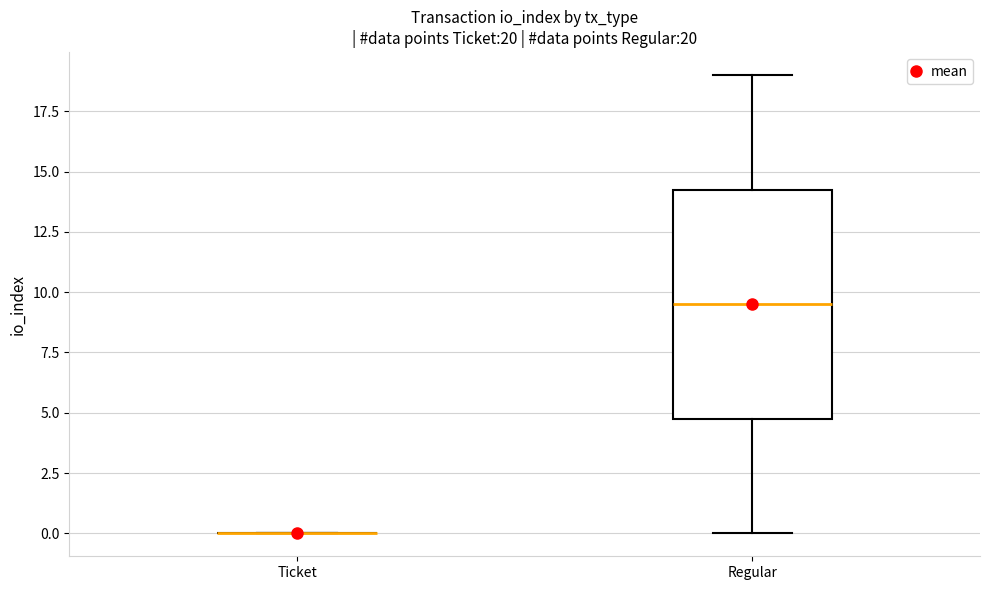

Comparing the boxes themselves (not the whiskers), which one is the tallest?

Regular